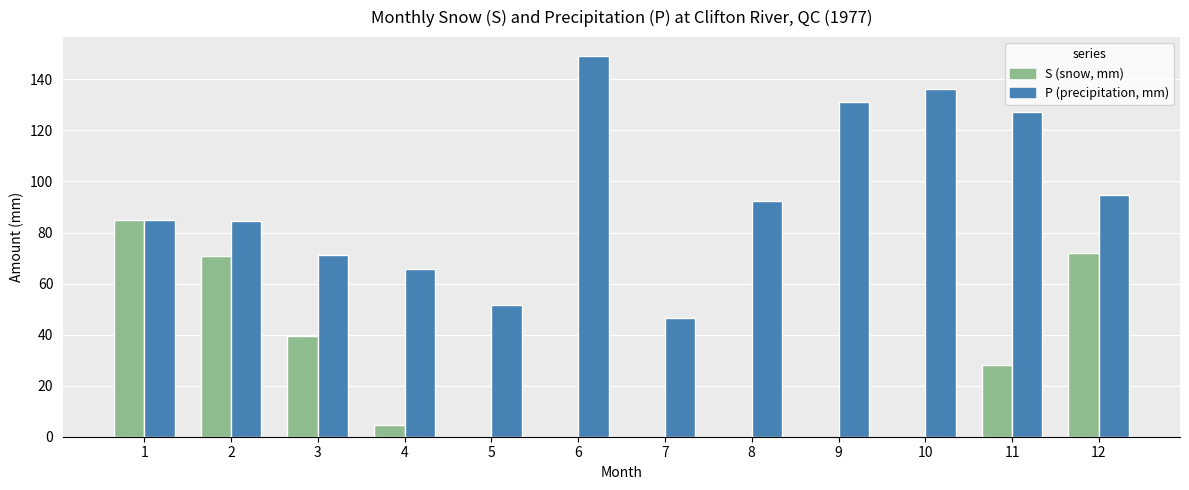

How many groups of bars are there?

12